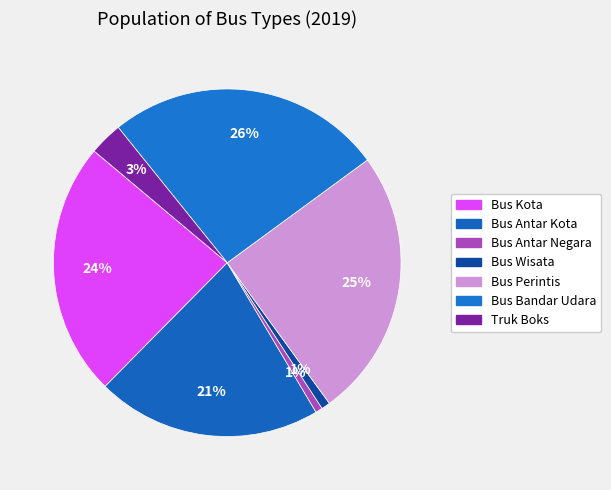

To the nearest percent, what is the difference between the largest and smallest slice percentages?

25%